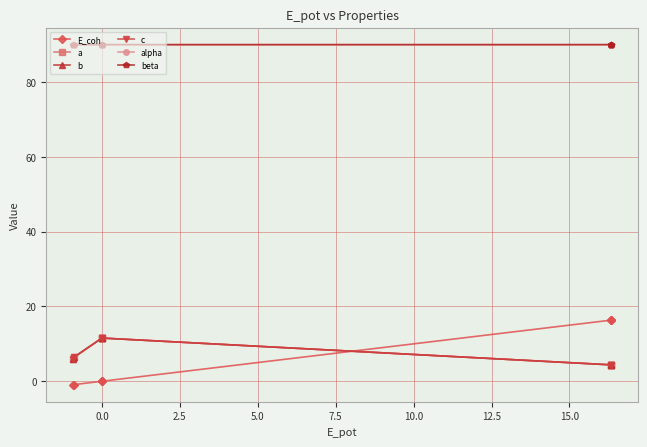

What is the value of the a point at the 2nd from the left?

6.4